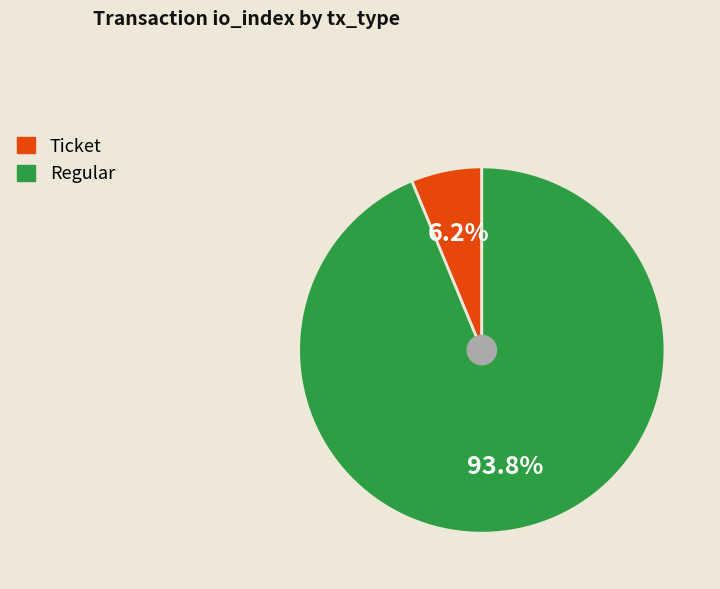

Rank the categories by value from lowest to highest.

Ticket, Regular